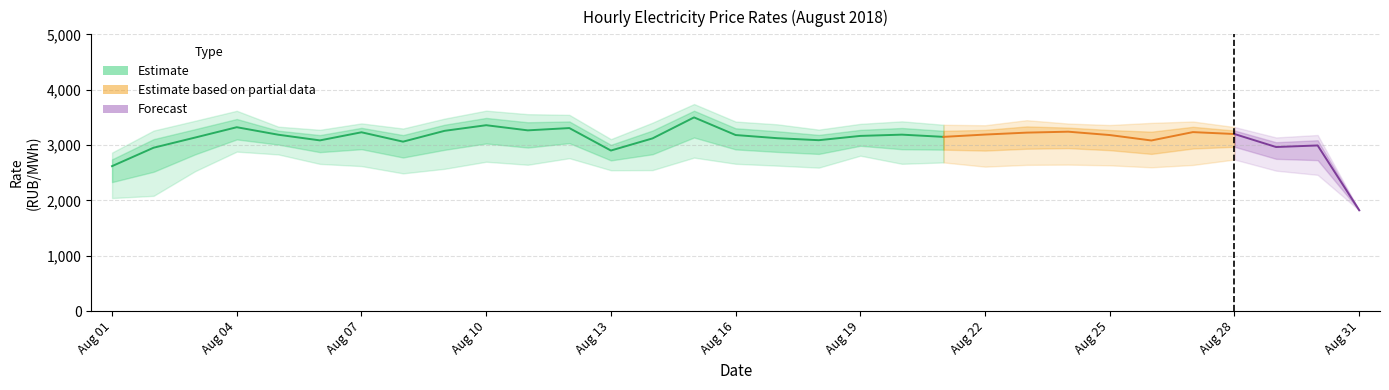

How many data points in 17:00-18:00 are above 3327?

16